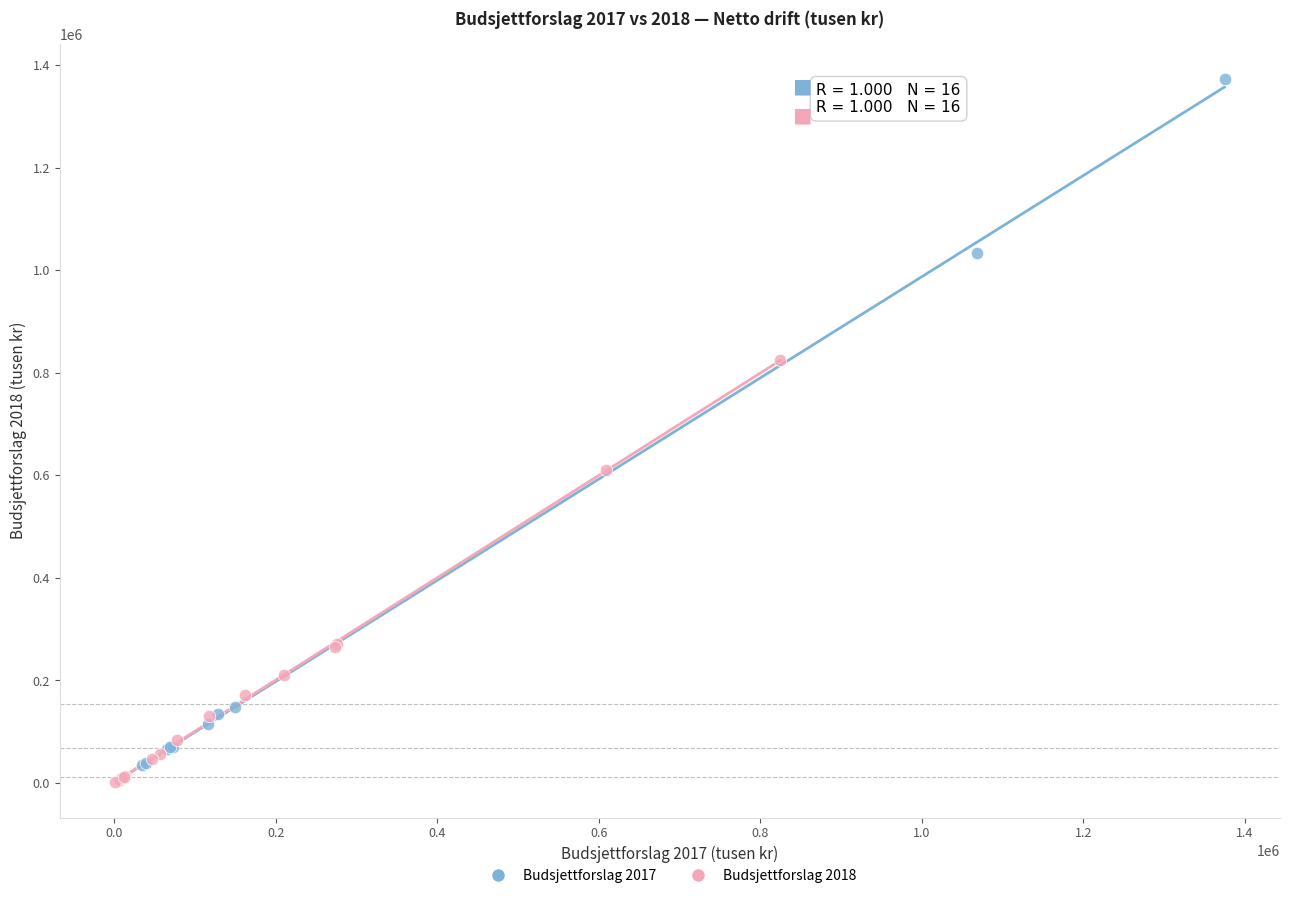

Which series has the widest spread of Y values?

Budsjettforslag 2017